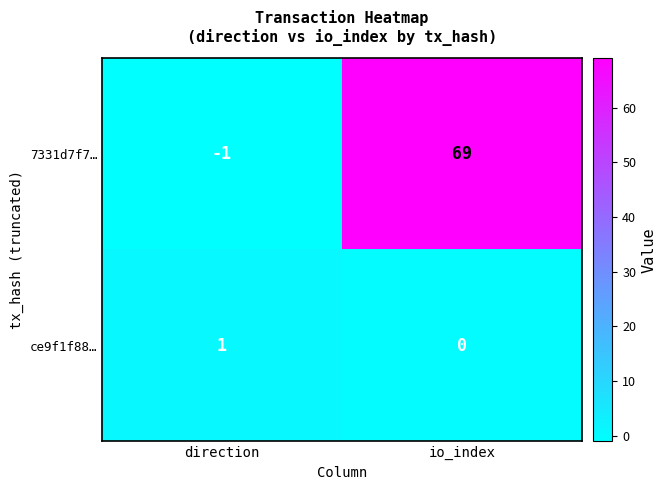

What is the sum of all 7331d7f7… values?

68